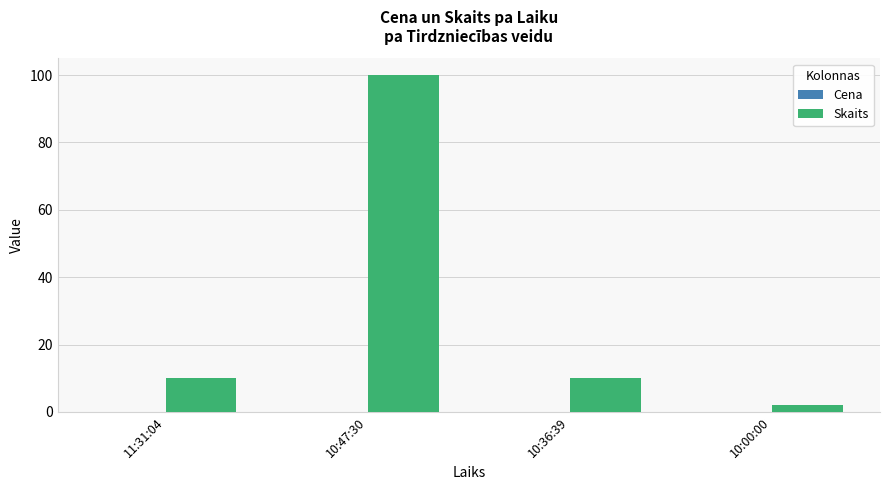

The value of Skaits at 10:36:39 is 10.0. True or false?

True